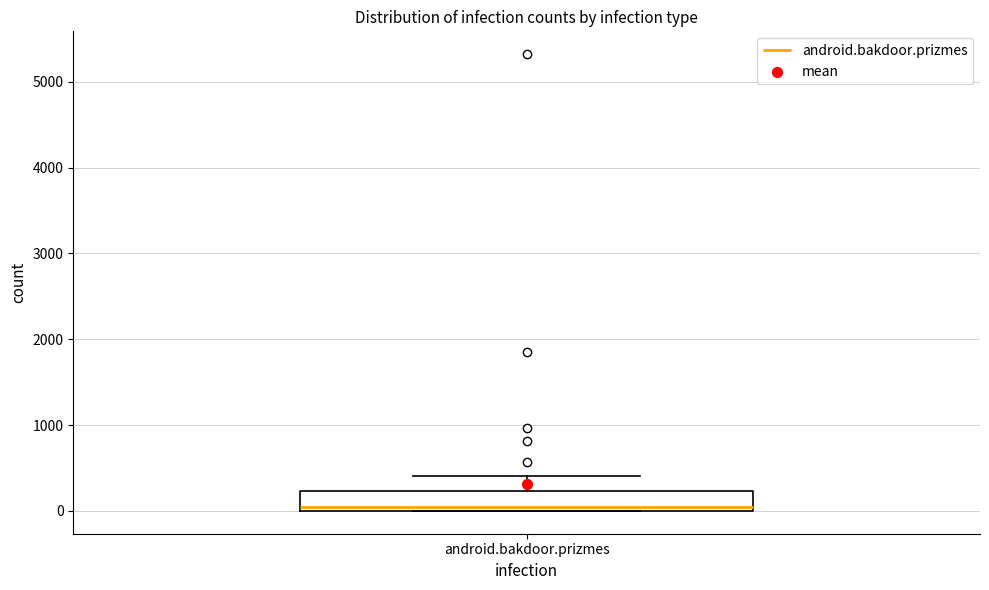

Where does the upper whisker of the box for android.bakdoor.prizmes end on the y-axis? The values are not printed on the chart, so give them approximately, as read against the axis.

400